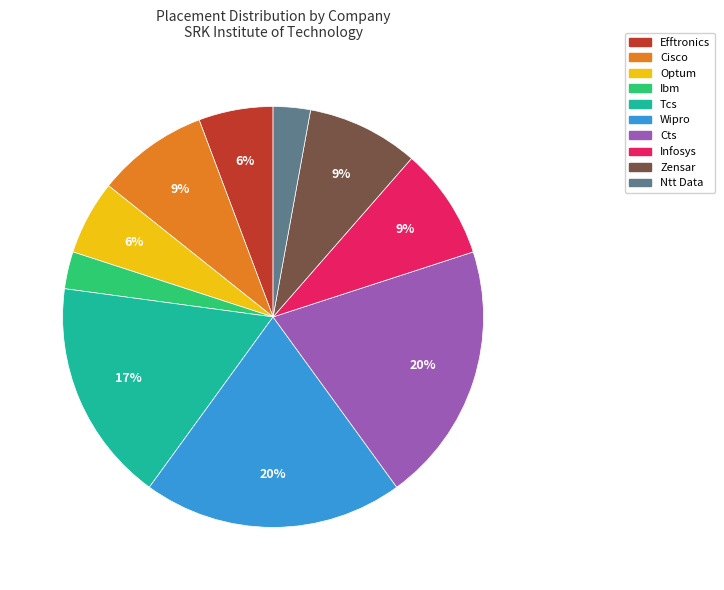

To the nearest percent, what portion does Cts represent?

20%